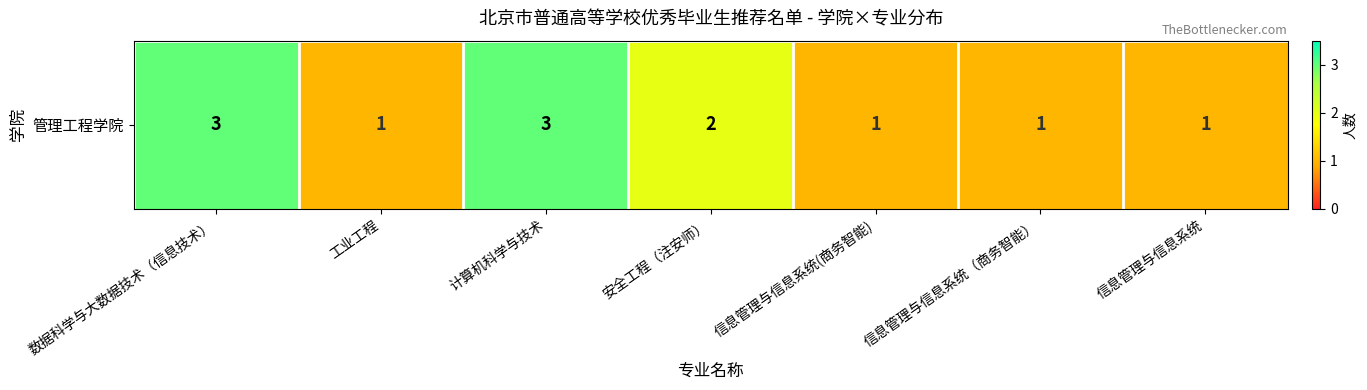

What is the difference between the values at 工业工程 and 安全工程（注安师）?

1